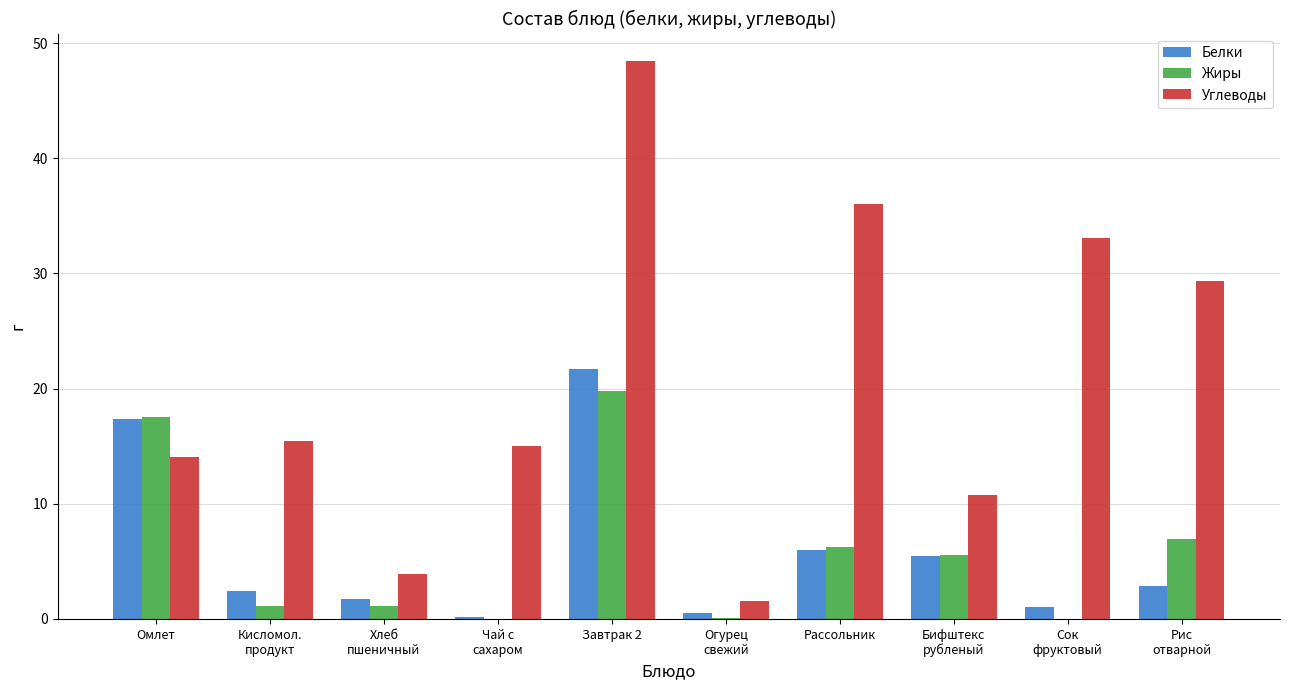

What is the sum of the Белки values at Огурец
свежий and Омлет?

17.8